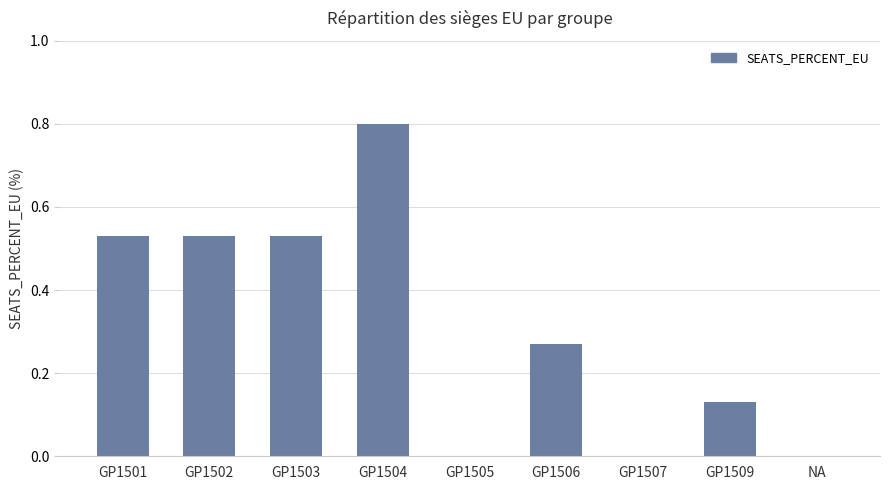

What is the greatest value displayed?

0.8